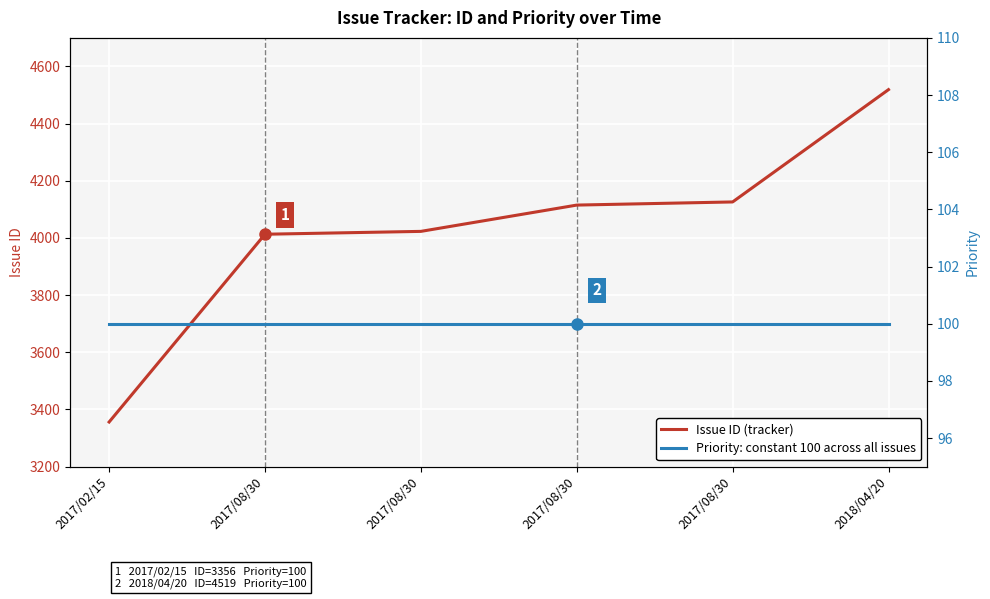

At which category is the sum across all series the highest?

2018/04/20